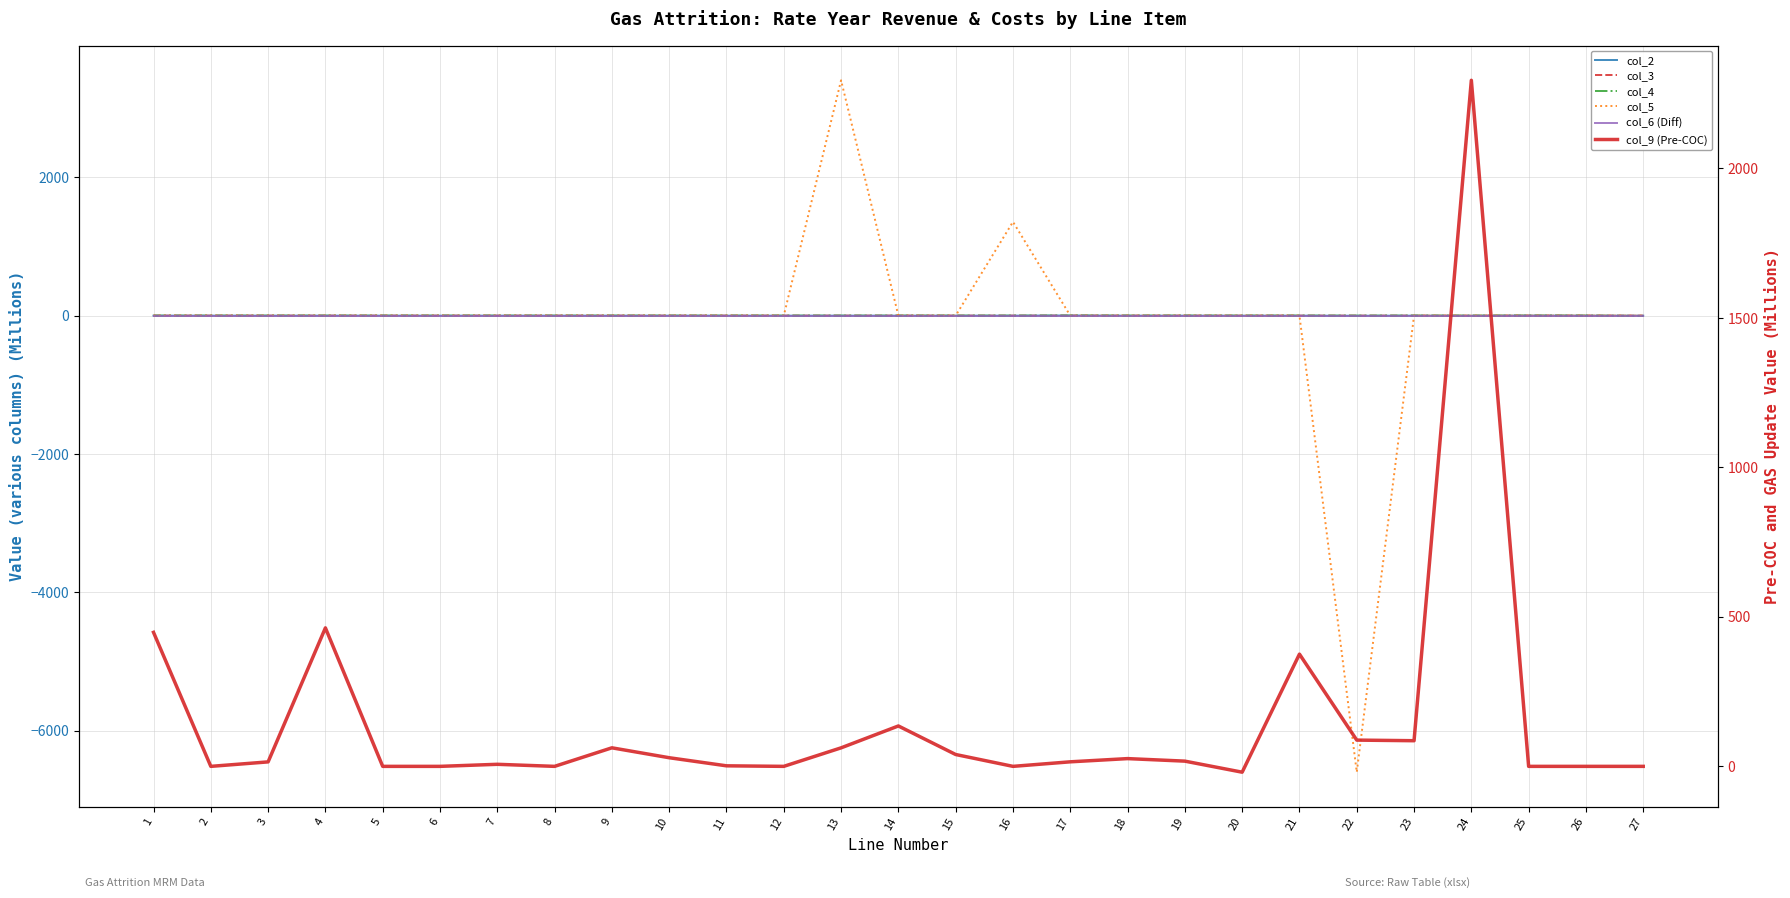

What is the sum of the col_9 (Pre-COC) values at 20 and 26?

-19.5